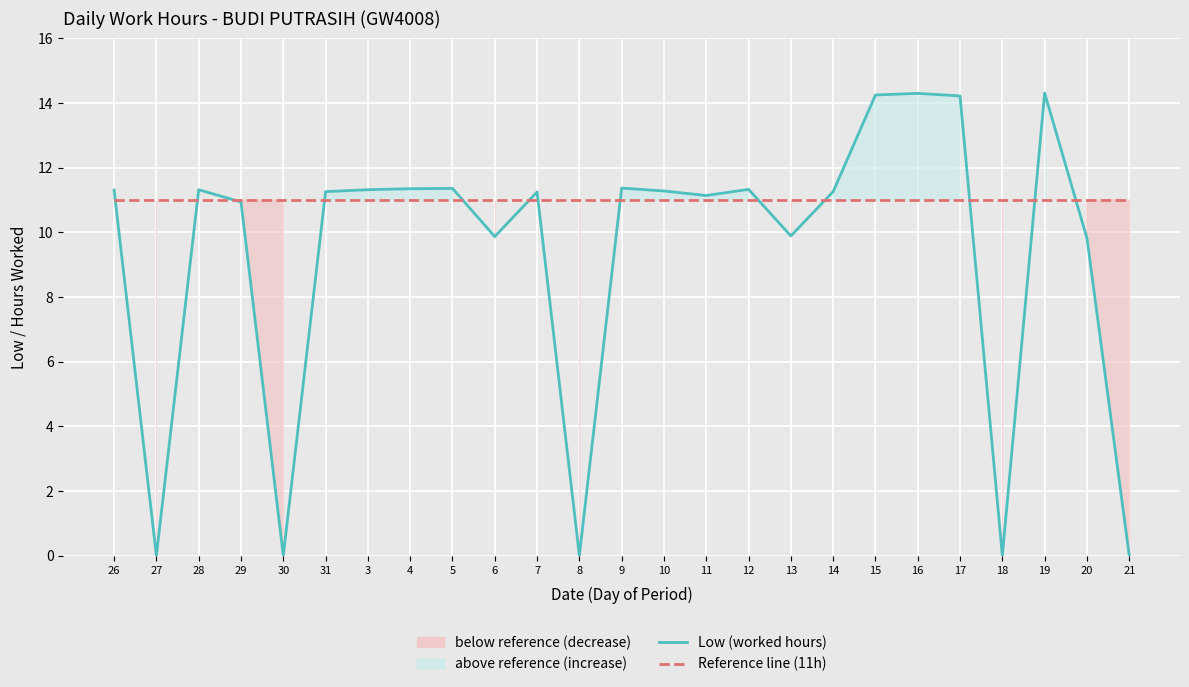

Between 30 and 19, which series saw the biggest shift?

Low (worked hours)